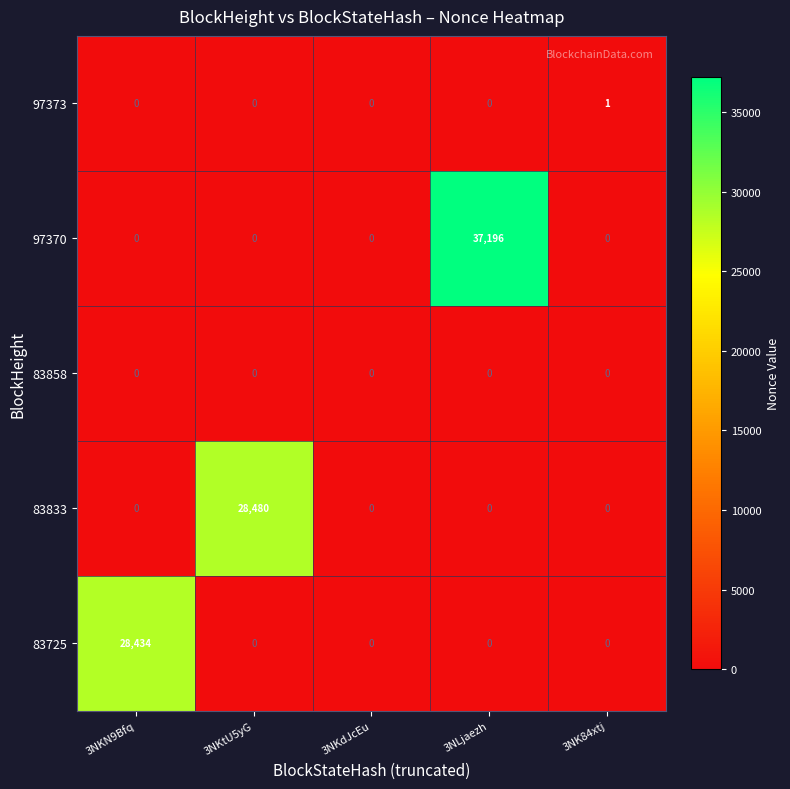

What is the difference between the maximum and minimum values in the 83725 series?

28434